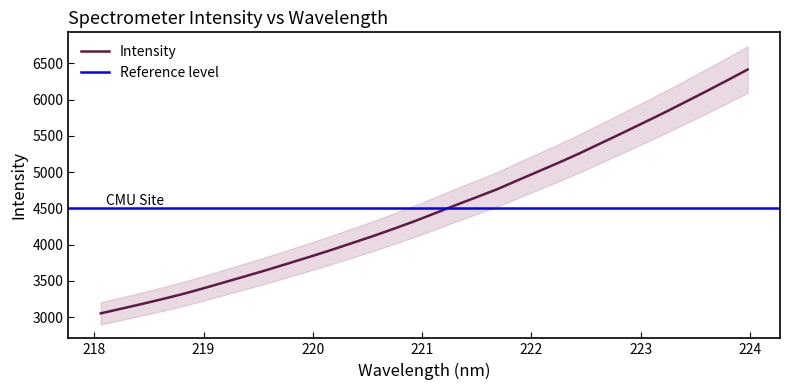

Reading left to right, extract all data points from this chart.

3053.9	3119.5	3185.4	3254.0	3326.1	3406.0	3489.2	3571.7	3656.1	3744.0	3832.4	3923.9	4019.3	4114.8	4216.1	4320.7	4432.4	4545.3	4654.8	4765.8	4890.9	5014.2	5137.9	5267.1	5403.8	5540.1	5679.5	5819.4	5964.9	6111.5	6261.1	6413.5